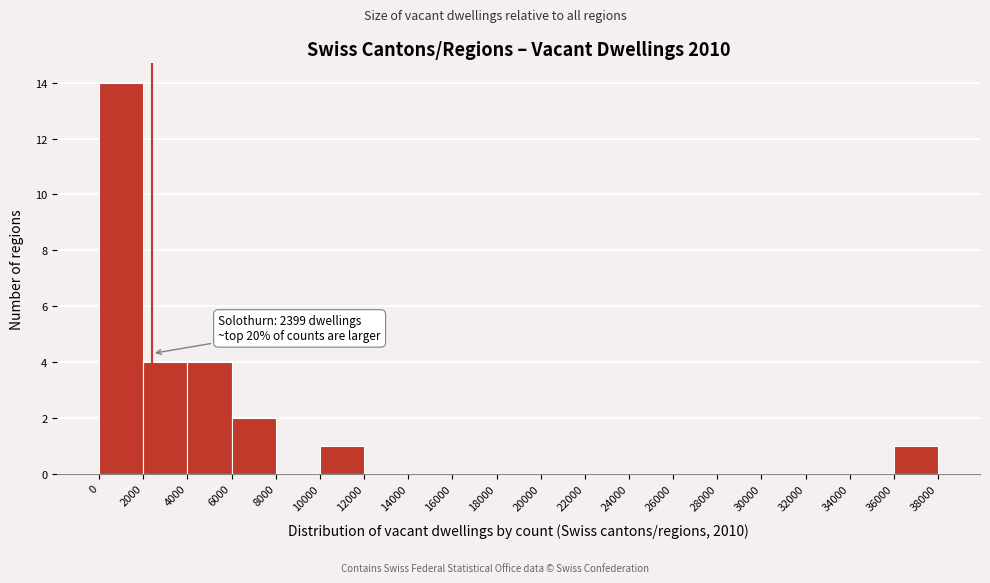

Over which range of the x-axis is the bar tallest?

0 to 2000